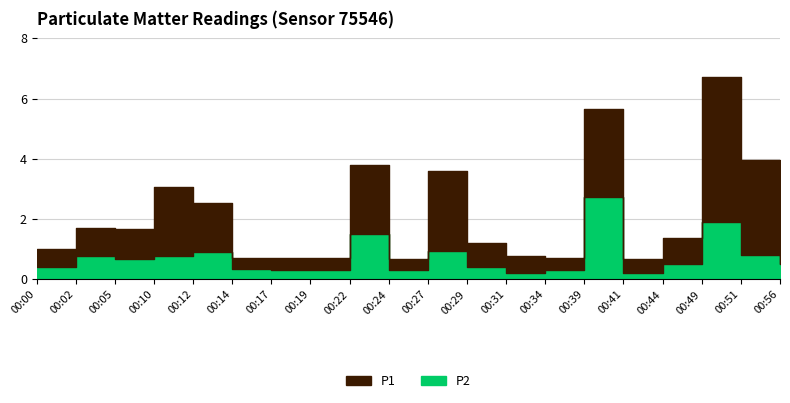

Where is the first local minimum for P1?

00:14